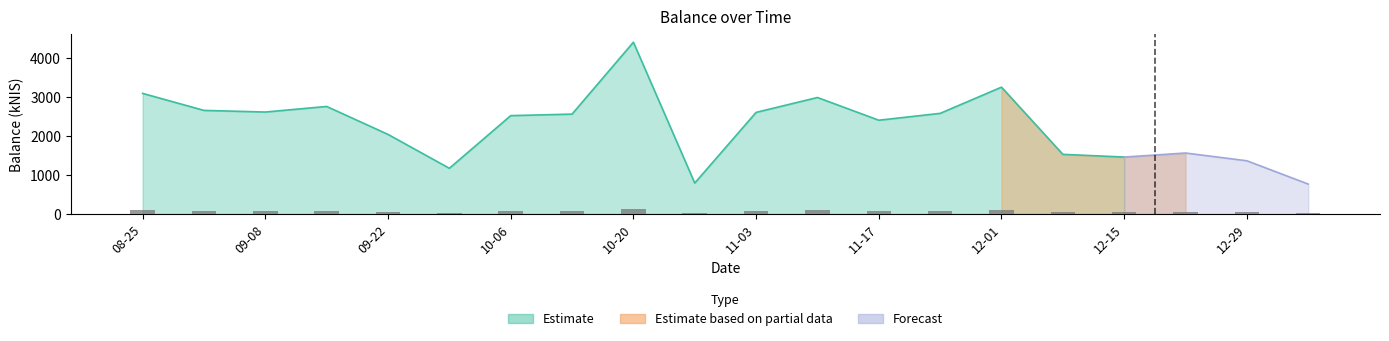

Reading left to right, extract all data points from this chart.

Estimate: 2022-08-25=3090.9	2022-09-01=2654.8	2022-09-08=2612.8	2022-09-15=2755.8	2022-09-22=2039.3	2022-09-29=1170.8	2022-10-06=2520.6	2022-10-13=2559.4	2022-10-20=4402.7	2022-10-27=792.4	2022-11-03=2603.9	2022-11-10=2985.5	2022-11-17=2403.0	2022-11-24=2578.6	2022-12-01=3250.5	2022-12-08=1528.1	2022-12-15=1459.3	2022-12-22=1562.6	2022-12-29=1363.3	2023-01-05=766.1
Estimate based on partial data: 2022-08-25=0.0	2022-09-01=0.0	2022-09-08=0.0	2022-09-15=0.0	2022-09-22=0.0	2022-09-29=0.0	2022-10-06=0.0	2022-10-13=0.0	2022-10-20=0.0	2022-10-27=0.0	2022-11-03=0.0	2022-11-10=0.0	2022-11-17=0.0	2022-11-24=0.0	2022-12-01=0.0	2022-12-08=1528.1	2022-12-15=1459.3	2022-12-22=1562.6	2022-12-29=1363.3	2023-01-05=766.1
Forecast: 2022-08-25=0.0	2022-09-01=0.0	2022-09-08=0.0	2022-09-15=0.0	2022-09-22=0.0	2022-09-29=0.0	2022-10-06=0.0	2022-10-13=0.0	2022-10-20=0.0	2022-10-27=0.0	2022-11-03=0.0	2022-11-10=0.0	2022-11-17=0.0	2022-11-24=0.0	2022-12-01=0.0	2022-12-08=0.0	2022-12-15=0.0	2022-12-22=1562.6	2022-12-29=1363.3	2023-01-05=766.1